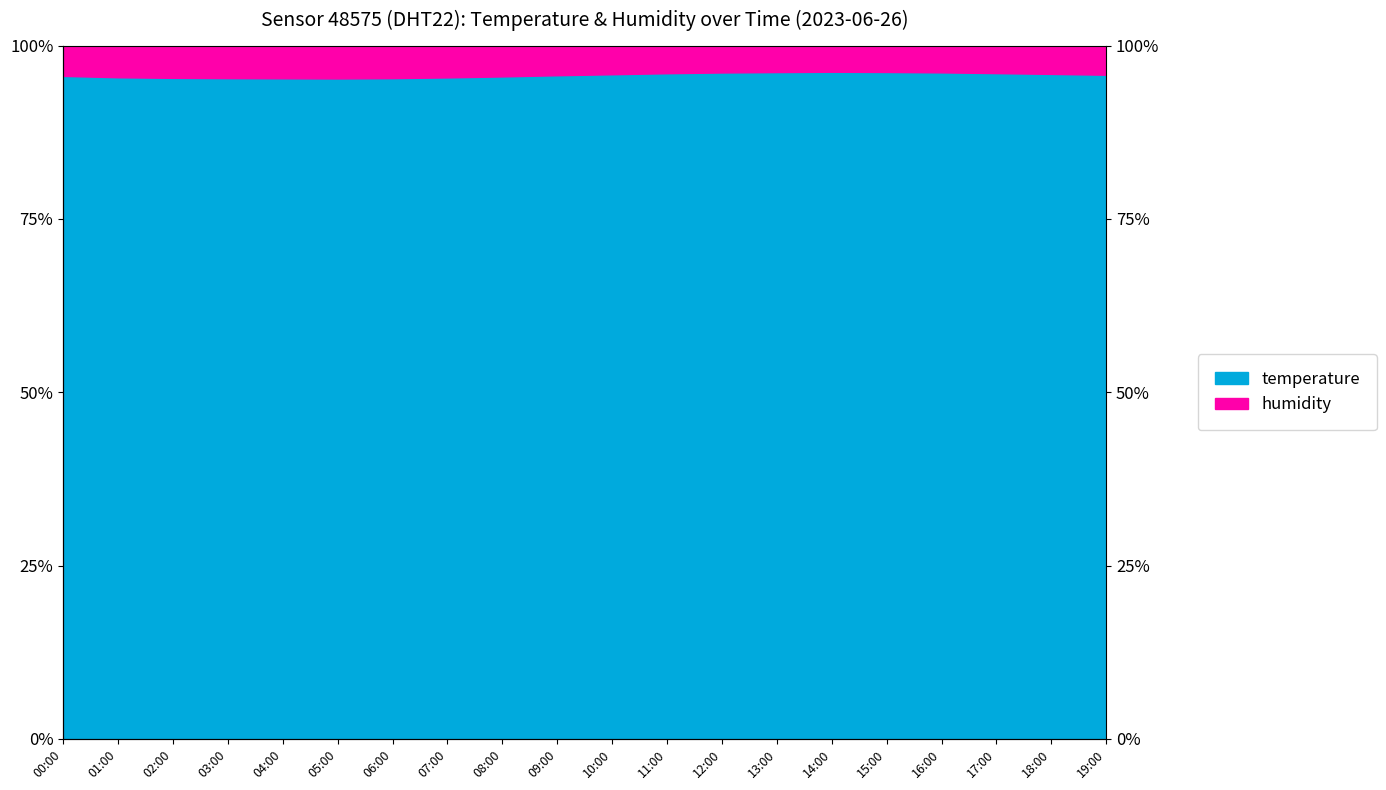

Which category has the lowest value across all series?

05:00